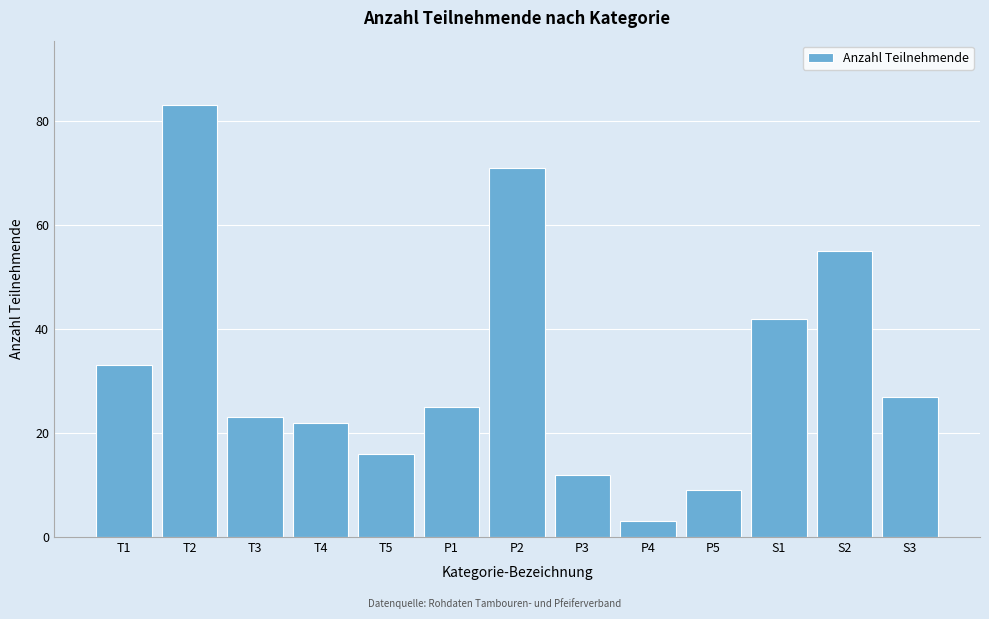

Reading right to left, extract all data points from this chart.

27	55	42	9	3	12	71	25	16	22	23	83	33